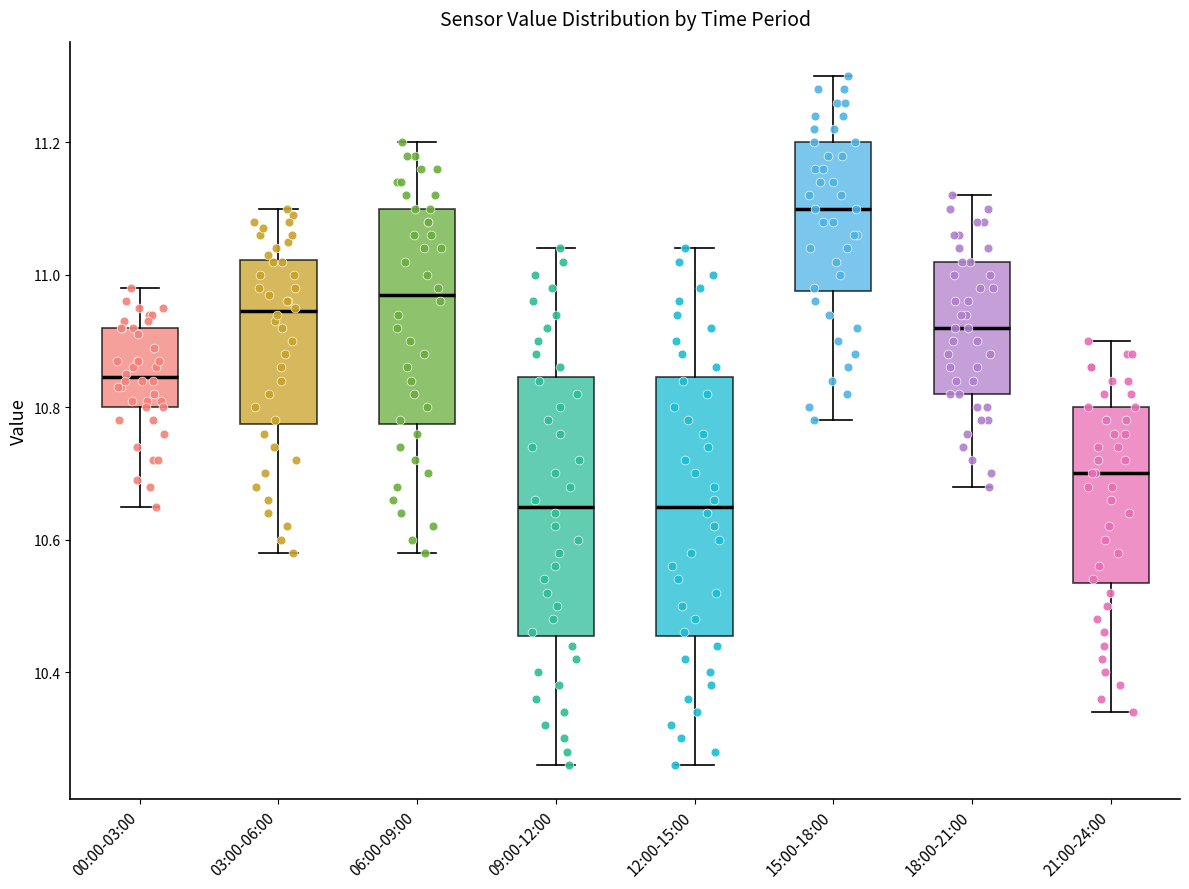

Reading left to right, read every box against the y-axis: the position of its median line, the range the box covers, and the ends of its whiskers. The values are not printed on the chart, so give them approximately, as read against the axis.

00:00-03:00: median 10.84, box 10.80 to 10.92, whiskers 10.66 to 10.98
03:00-06:00: median 10.94, box 10.78 to 11.02, whiskers 10.58 to 11.10
06:00-09:00: median 10.98, box 10.78 to 11.10, whiskers 10.58 to 11.20
09:00-12:00: median 10.66, box 10.46 to 10.84, whiskers 10.26 to 11.04
12:00-15:00: median 10.66, box 10.46 to 10.84, whiskers 10.26 to 11.04
15:00-18:00: median 11.10, box 10.98 to 11.20, whiskers 10.78 to 11.30
18:00-21:00: median 10.92, box 10.82 to 11.02, whiskers 10.68 to 11.12
21:00-24:00: median 10.70, box 10.54 to 10.80, whiskers 10.34 to 10.90